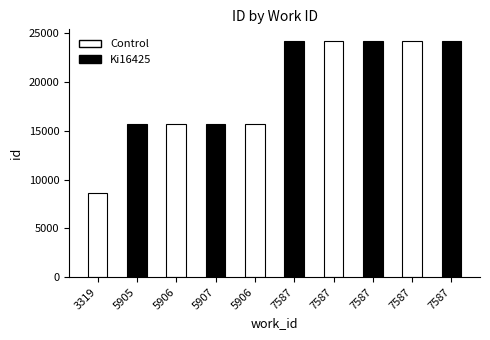

At which label does the data first exceed 24168?

7587